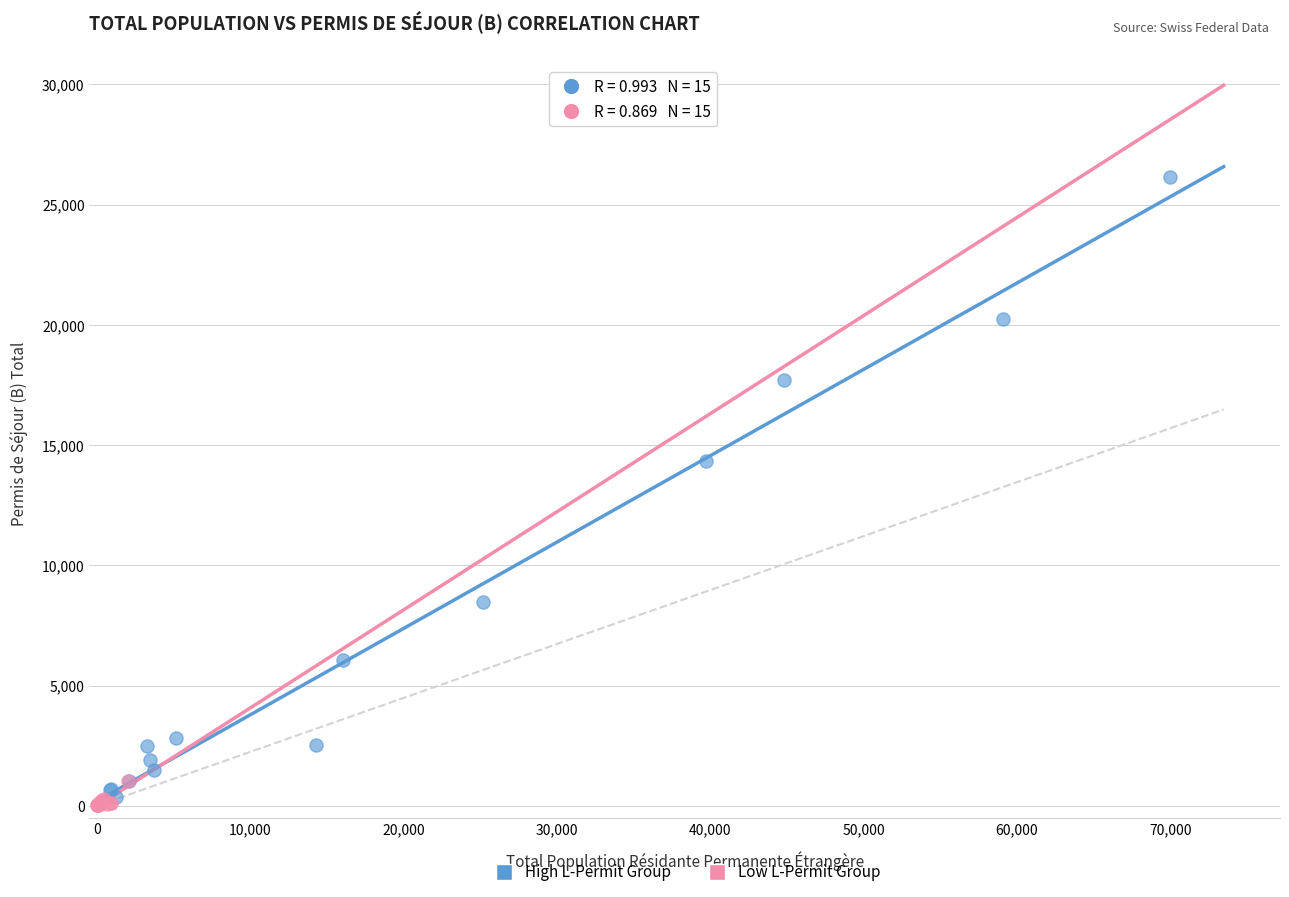

Which series has the widest spread of Y values?

High L-Permit Group